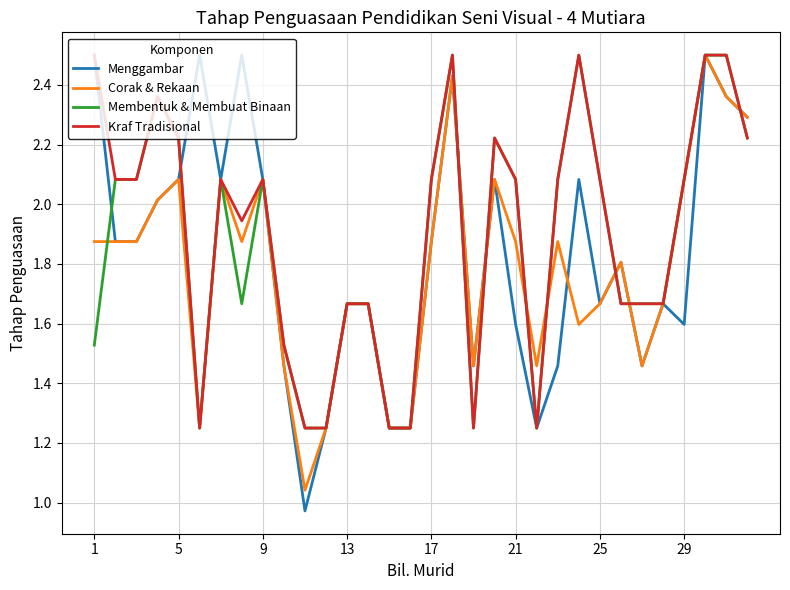

List the series in order of their overall mean, highest first.

Kraf Tradisional, Membentuk & Membuat Binaan, Menggambar, Corak & Rekaan